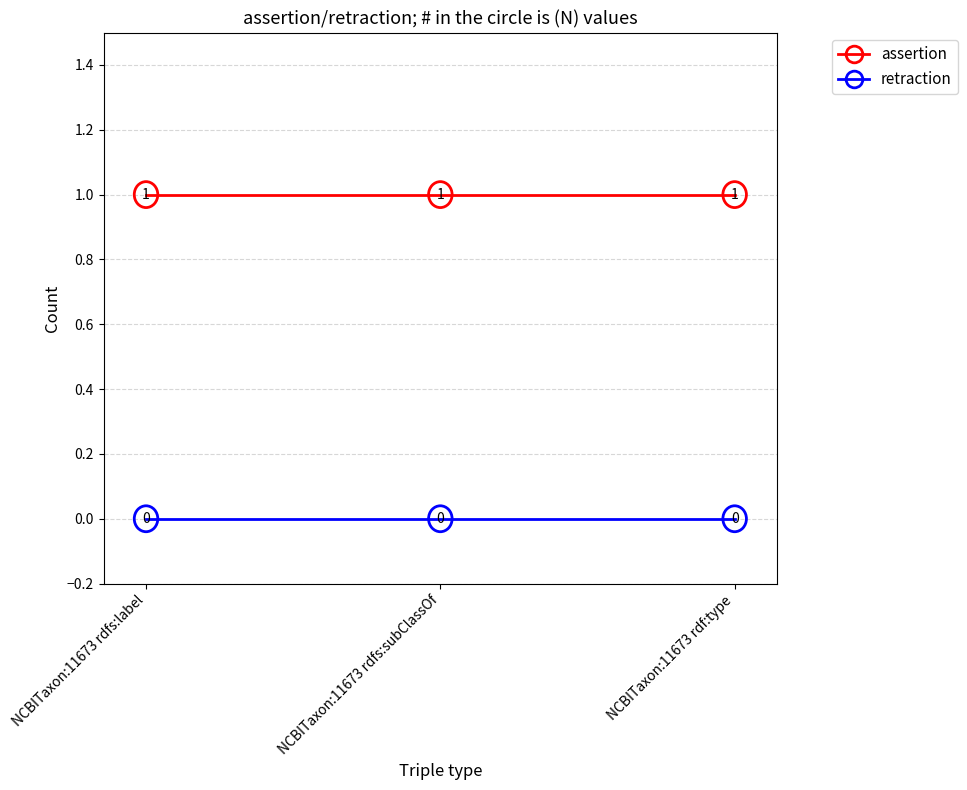

What position from the right is NCBITaxon:11673 rdf:type?

1